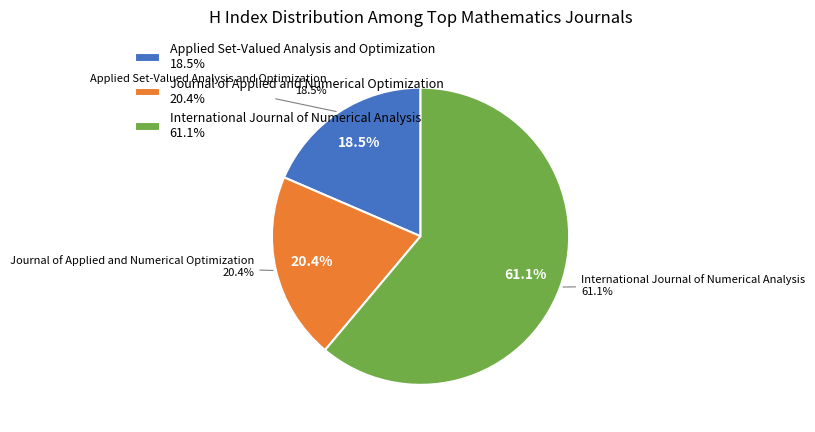

Approximately how many times larger is the value at International Journal of Numerical Analysis compared to Journal of Applied and Numerical Optimization?

3.0